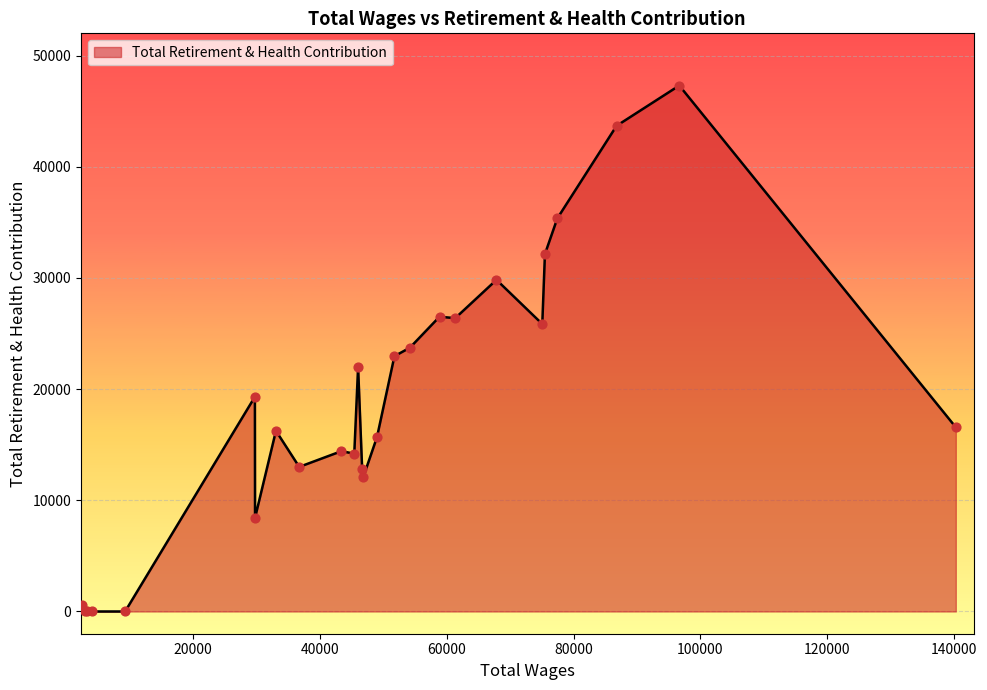

What is the greatest value displayed?

47306